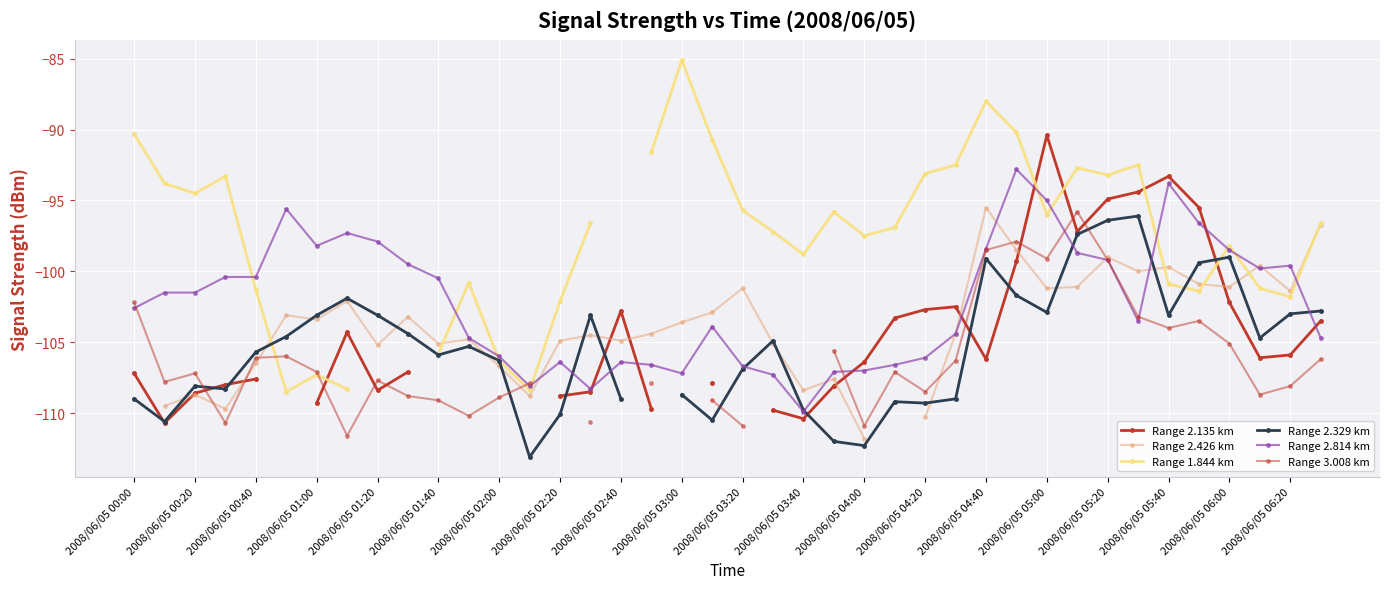

At which category is the sum across all series the highest?

29